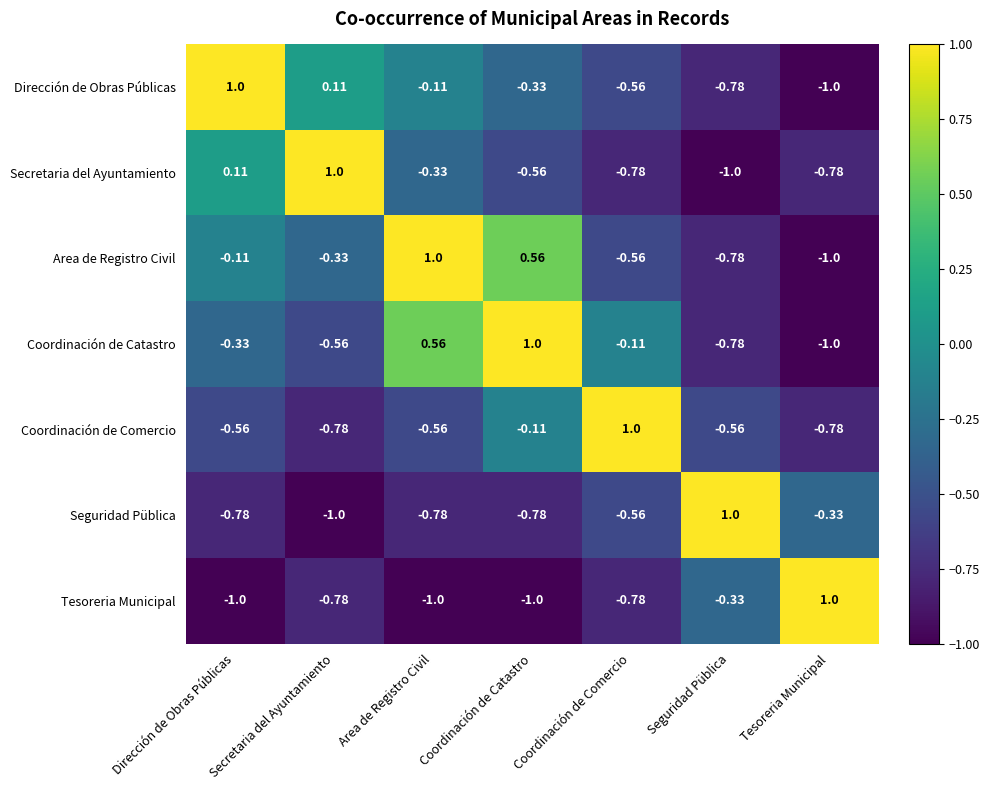

Which category has the highest value in the Coordinación de Catastro series?

Coordinación de Catastro